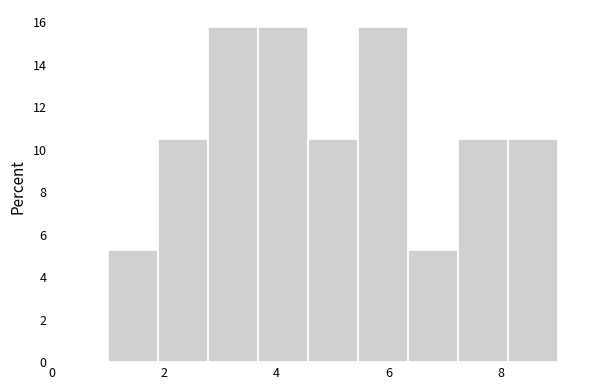

Reading left to right, list every bar in this chart as the range it spans on the x-axis followed by its height. Neither the bar edges nor the heights are printed on the chart, so give them approximately, as read against the axes.

1.0 to 1.8: 5.2
1.8 to 2.8: 10.6
2.8 to 3.6: 15.8
3.6 to 4.6: 15.8
4.6 to 5.4: 10.6
5.4 to 6.4: 15.8
6.4 to 7.2: 5.2
7.2 to 8.2: 10.6
8.2 to 9.0: 10.6